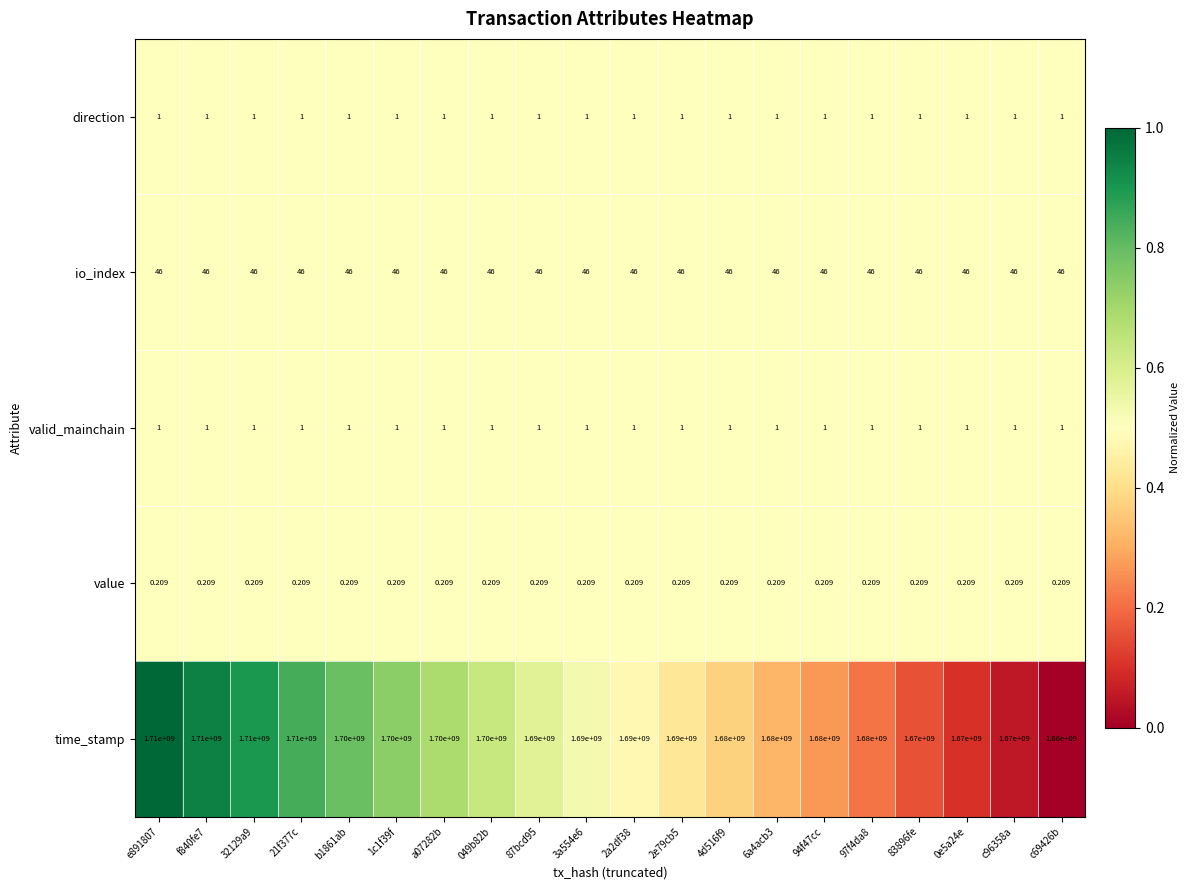

Which series changed the most between 6a4acb3 and c96358a?

time_stamp